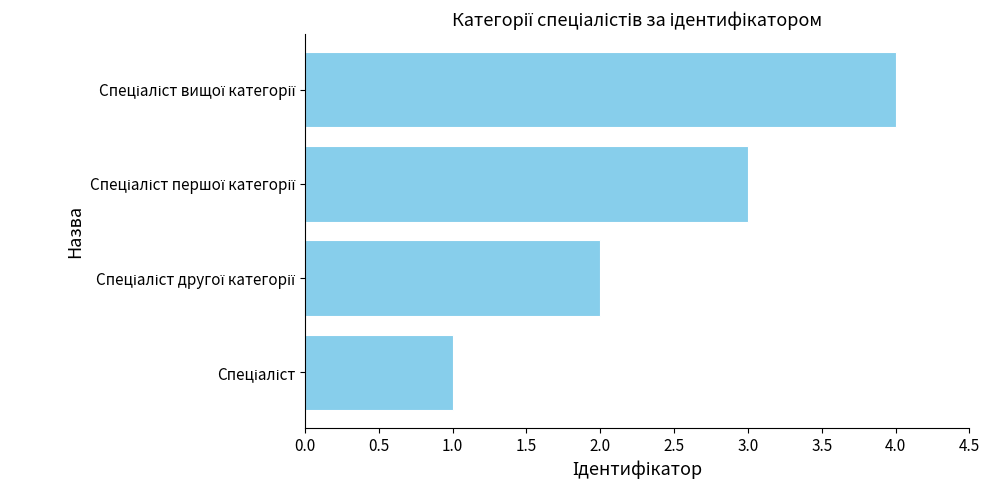

Does the chart contain any negative values?

No